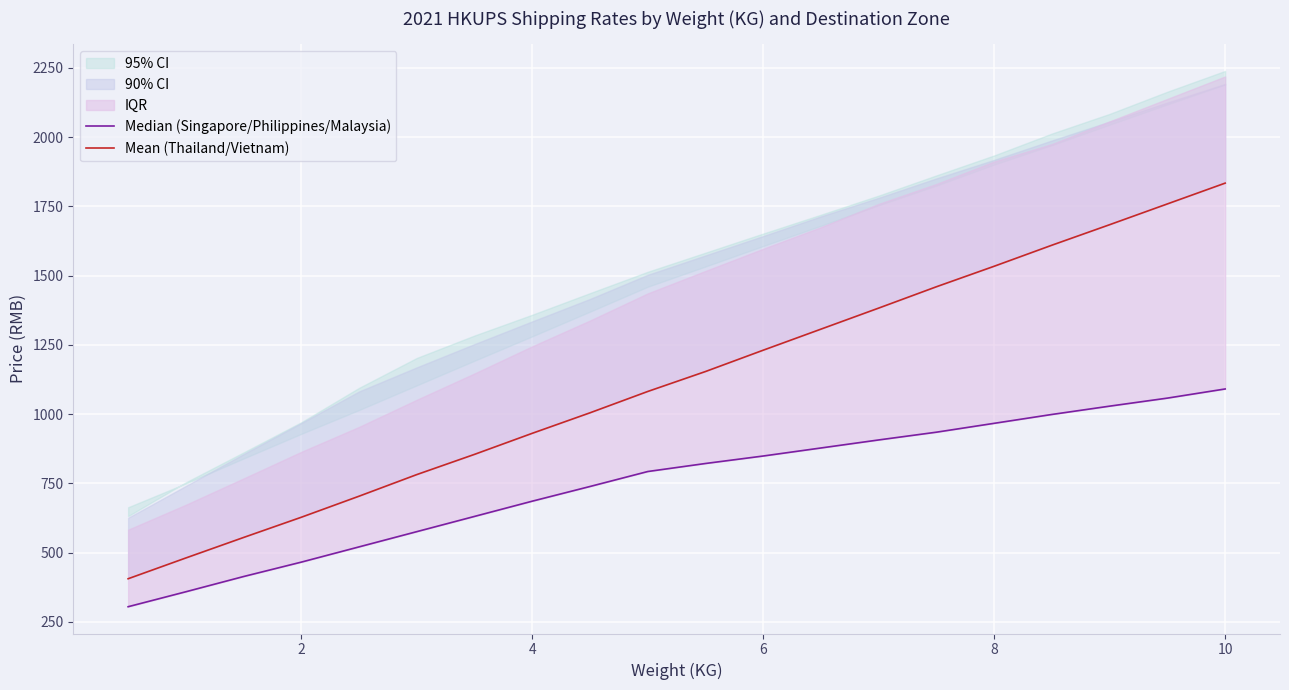

Which series changed the most between 6 and 10?

Mean (Thailand/Vietnam)